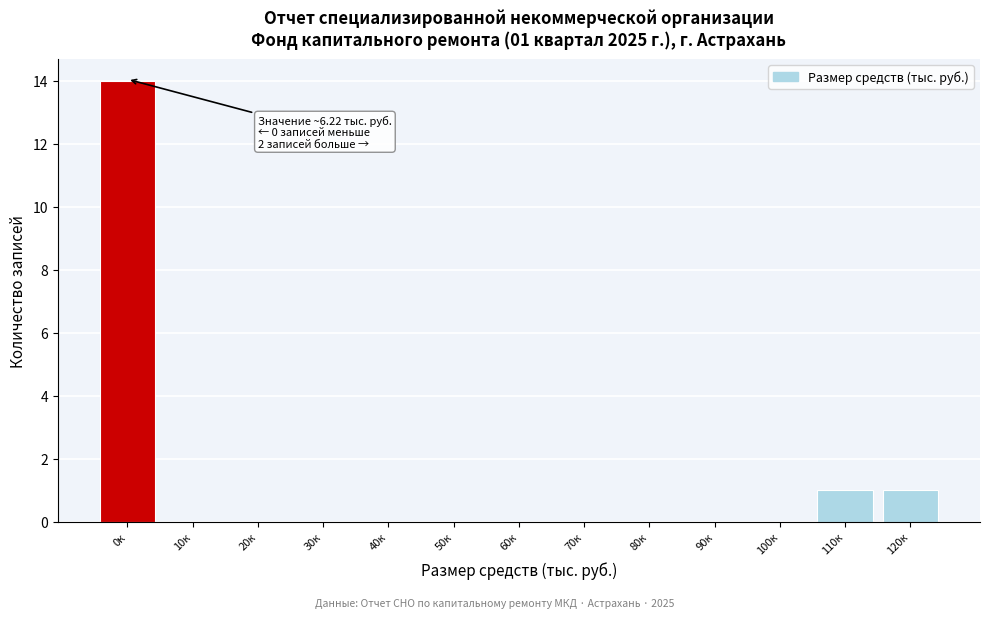

Reading left to right, what are all the values shown in this chart?

0к=14	10к=0	20к=0	30к=0	40к=0	50к=0	60к=0	70к=0	80к=0	90к=0	100к=0	110к=1	120к=1